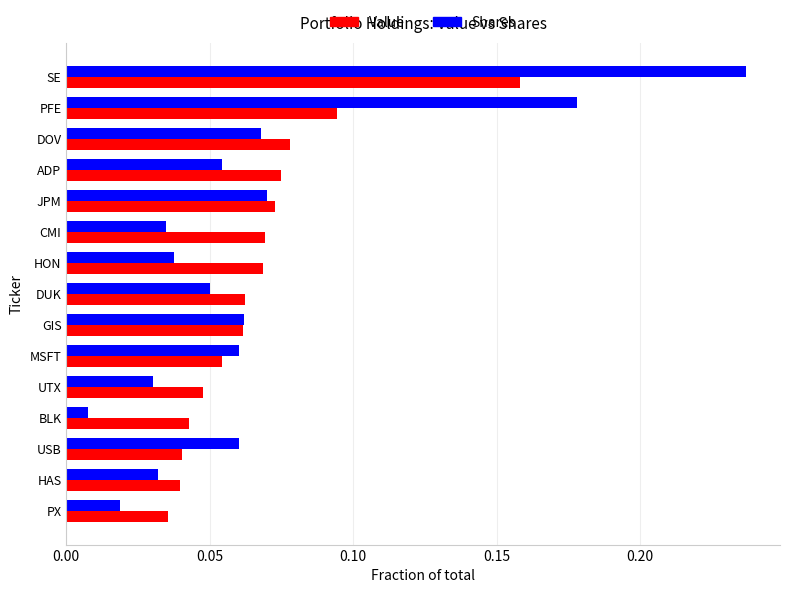

How many categories are shown in the chart?

15